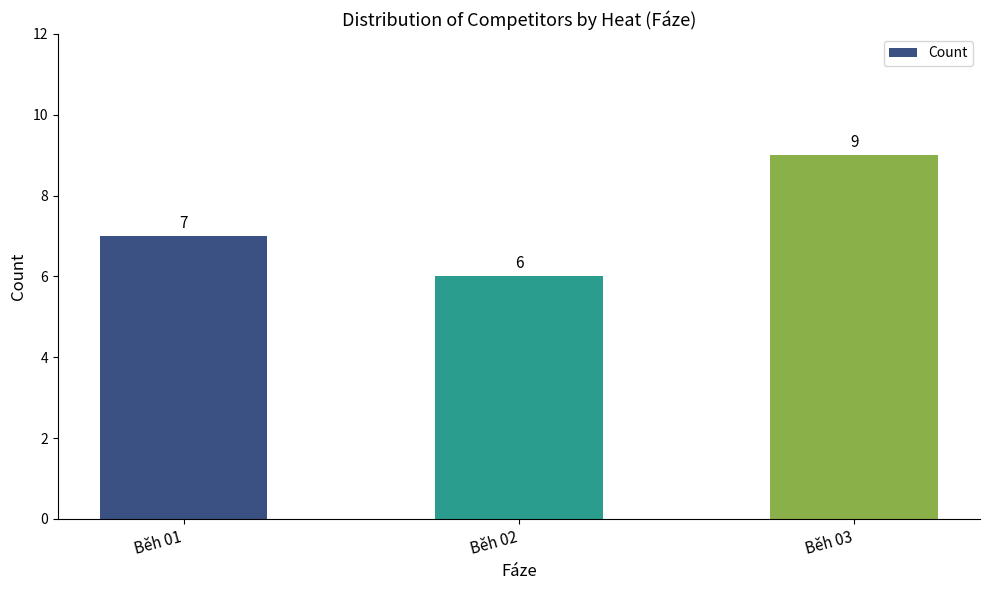

Reading right to left, extract all data points from this chart.

Běh 03=9	Běh 02=6	Běh 01=7